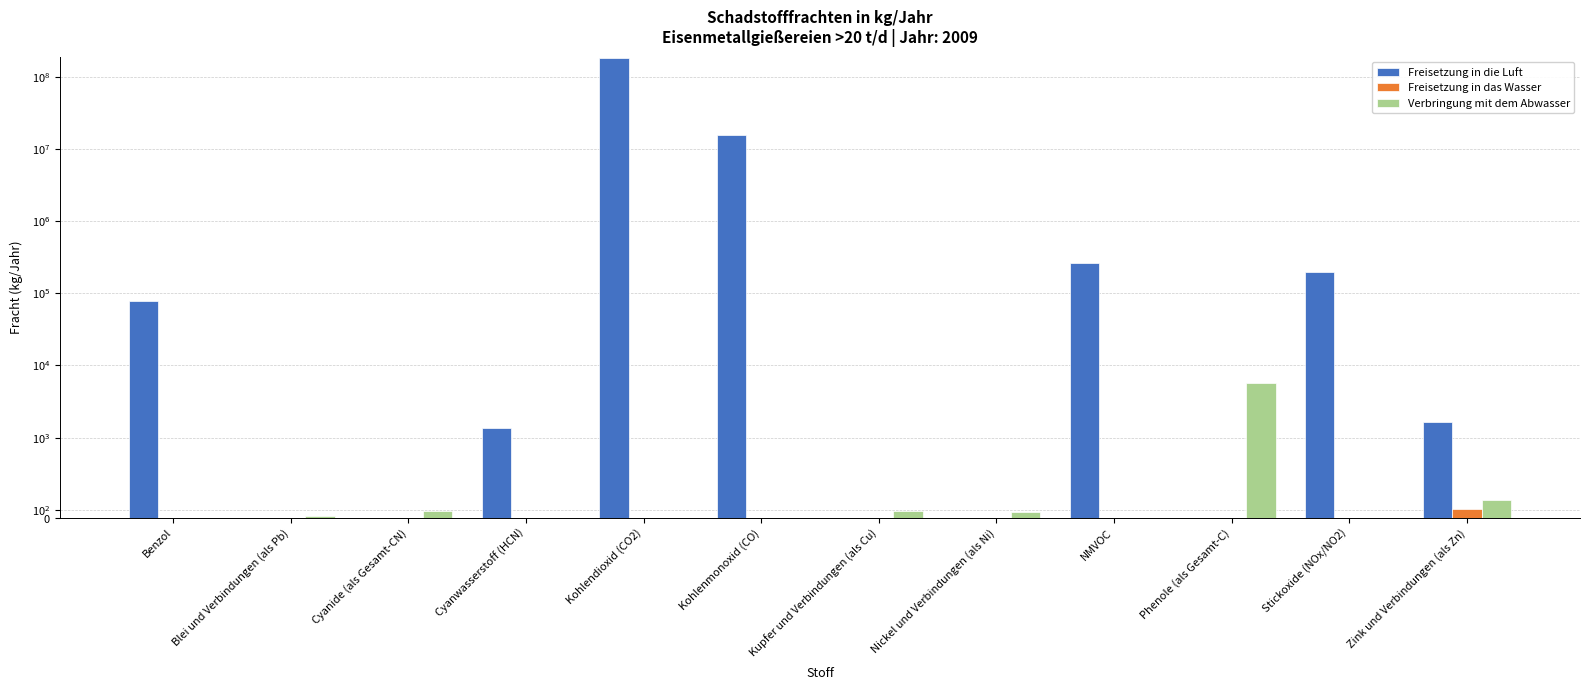

Between Phenole (als Gesamt-C) and Kohlenmonoxid (CO), which is larger?

Kohlenmonoxid (CO)